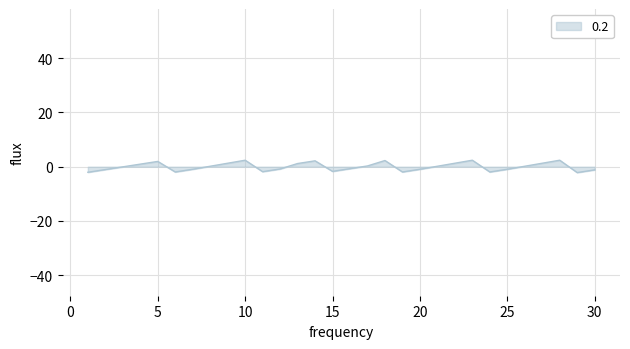

What is the difference between the maximum and minimum values?

4.6